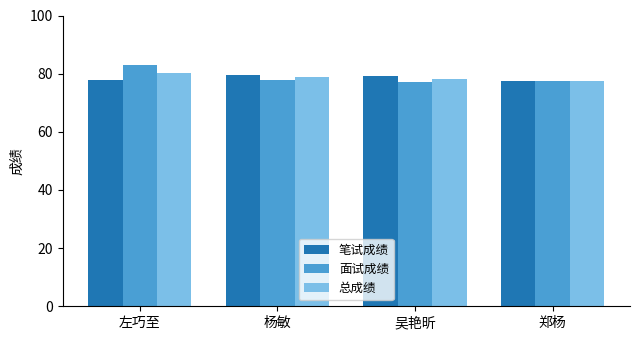

How many series are shown in this chart?

3